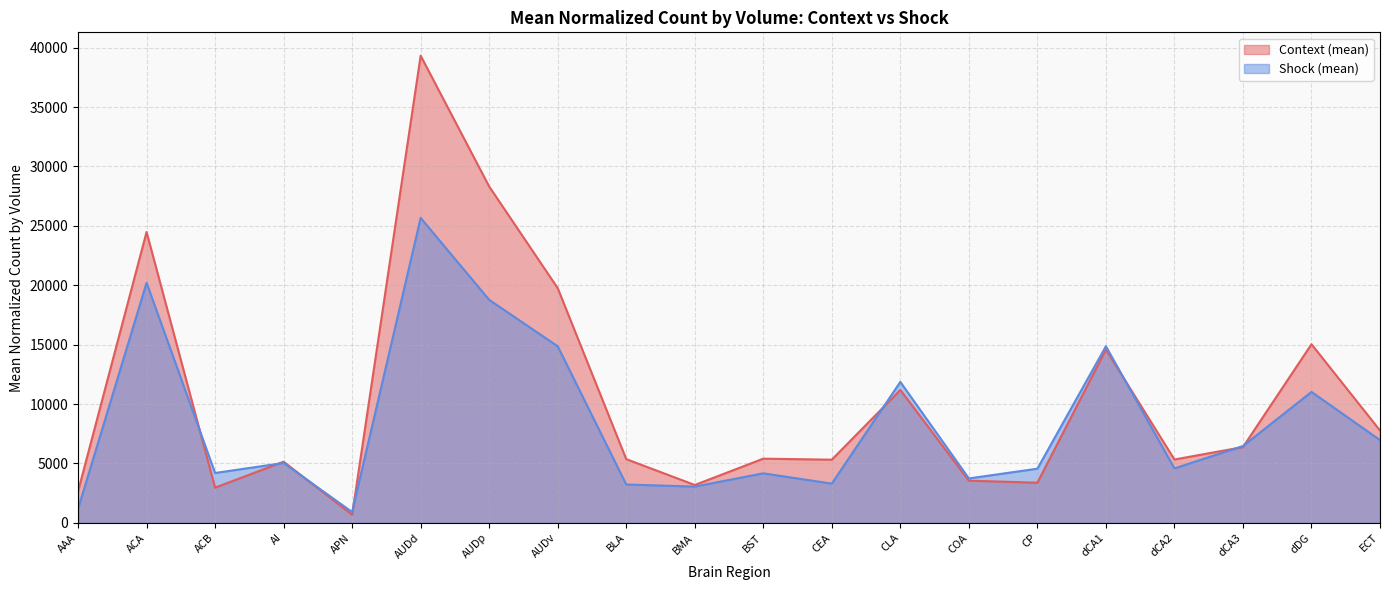

Which series has the largest total across all categories?

Context (mean)